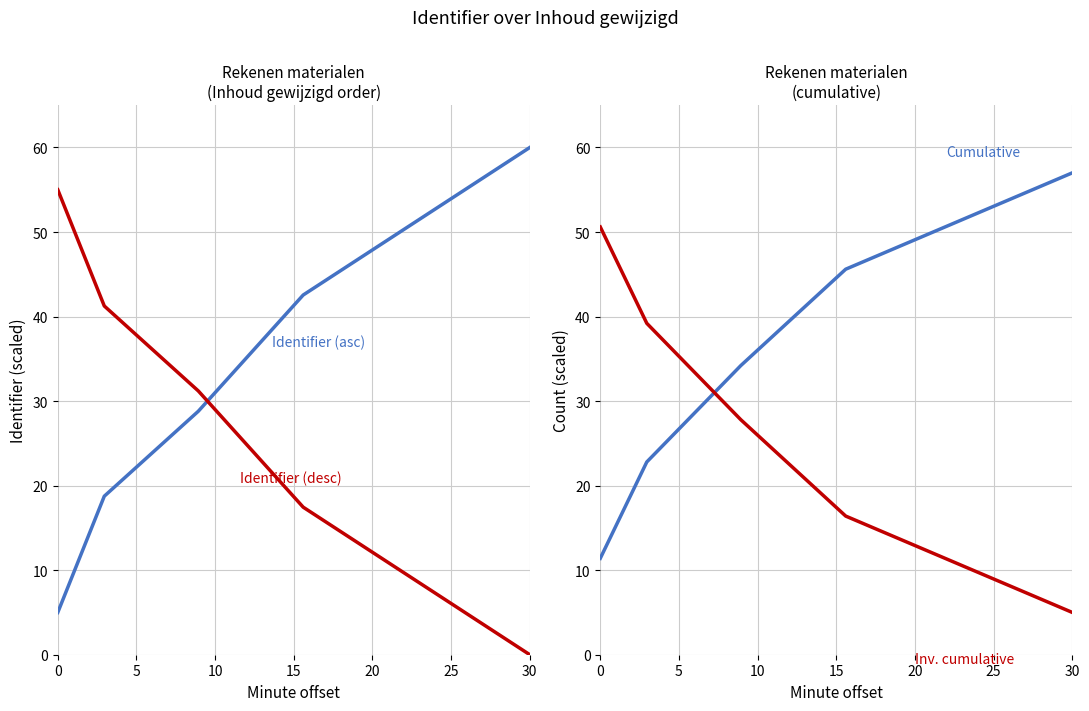

The Inv. cumulative count series shows 22.5 at 15. True or false?

False